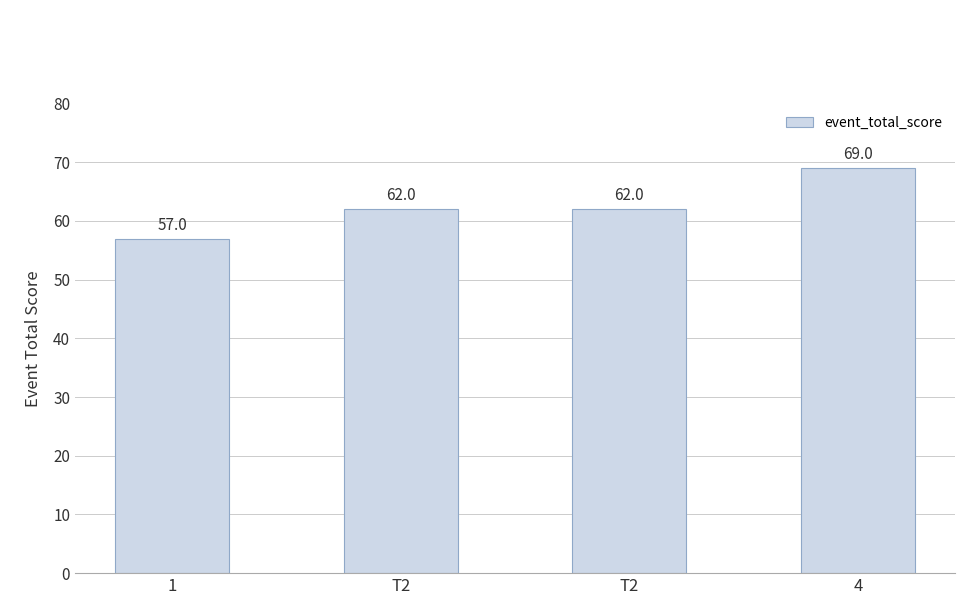

Is it true that the value at T2 is 62?

True